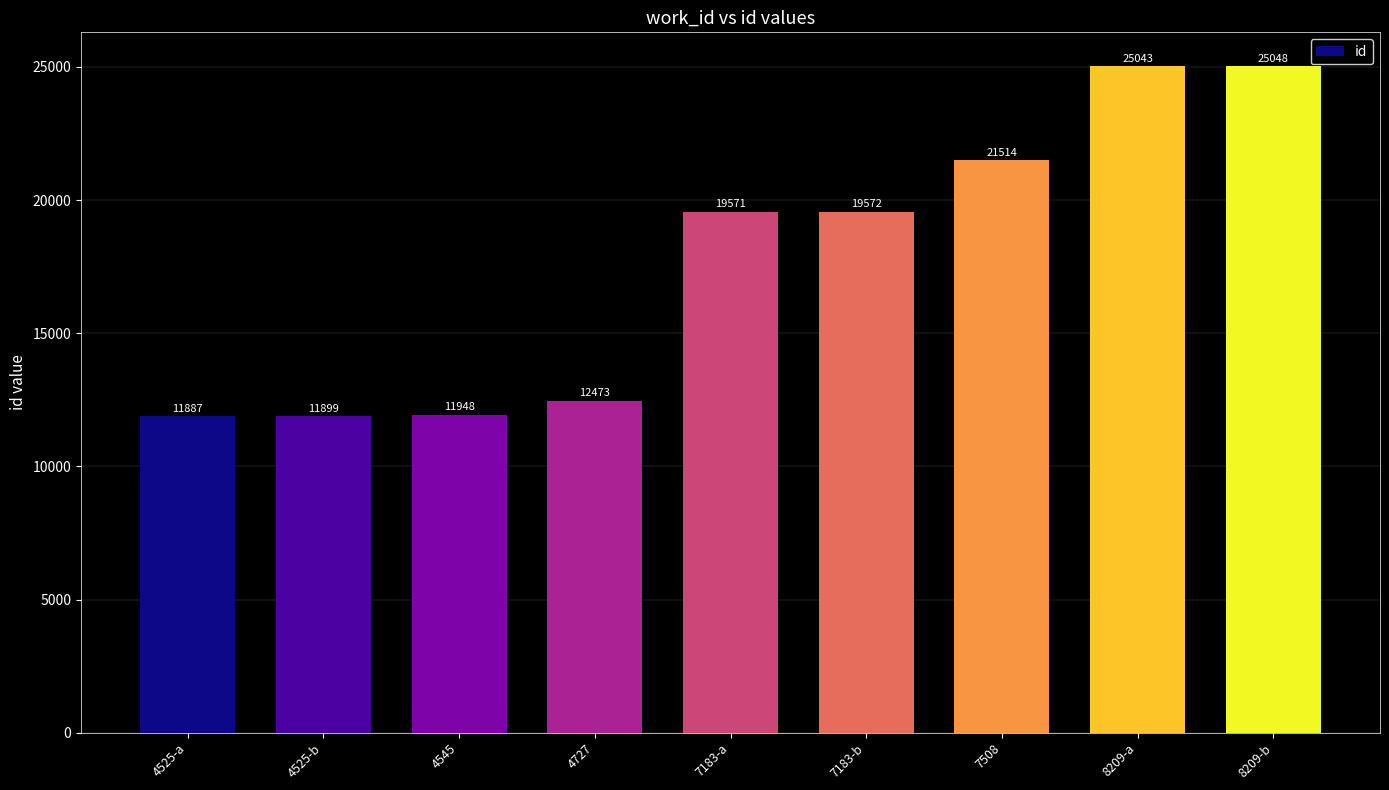

What is the value of the 5th bar from the left?

19571